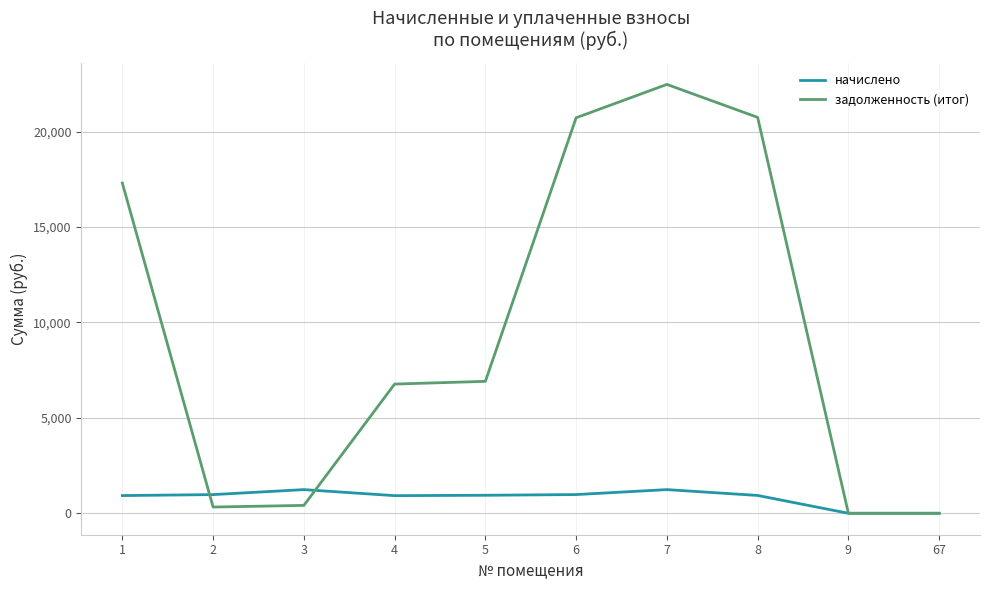

At which category is the sum across all series the highest?

7